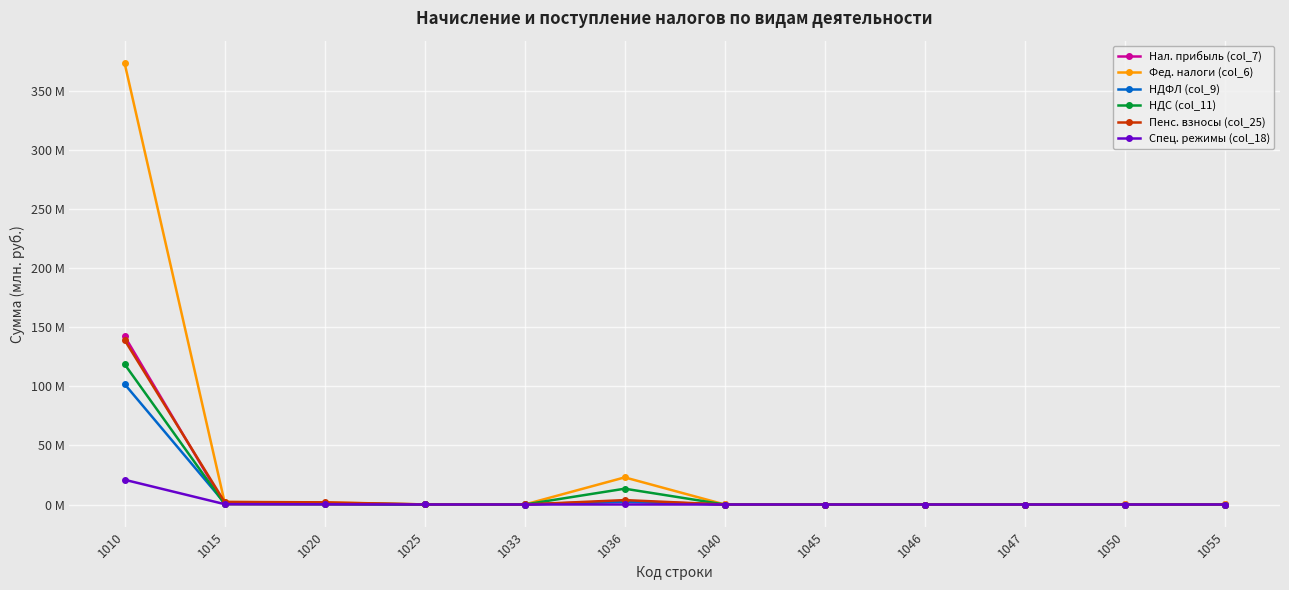

How many interior local peaks does the НДС (col_11) series have?

1